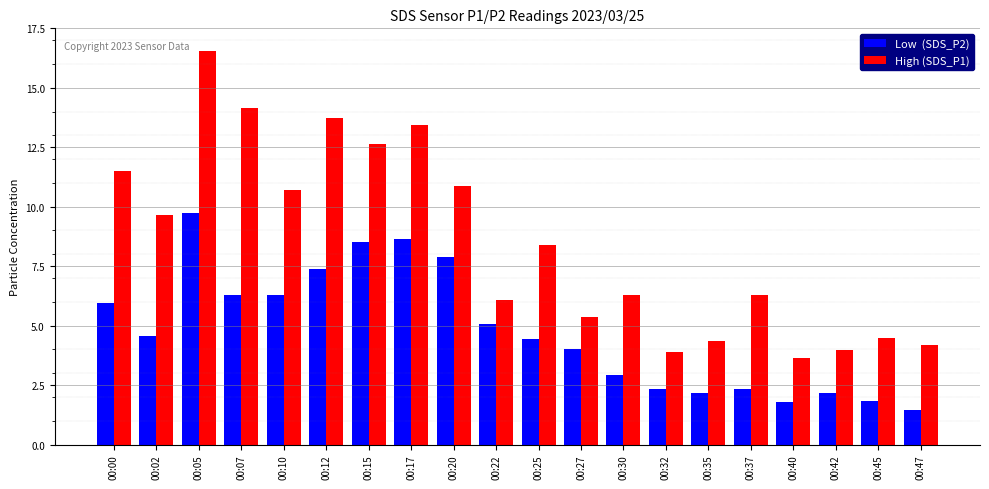

What is the difference between the highest and lowest values at 00:47?

2.7